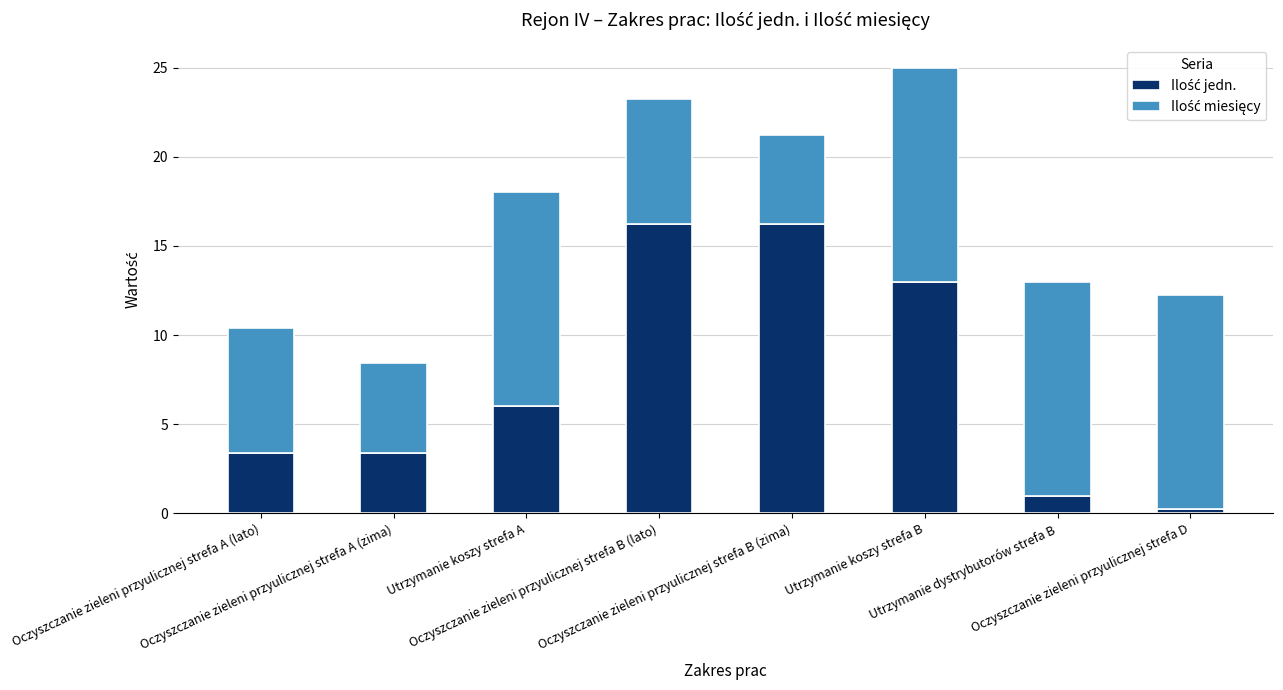

Does the chart contain stacked bars?

Yes